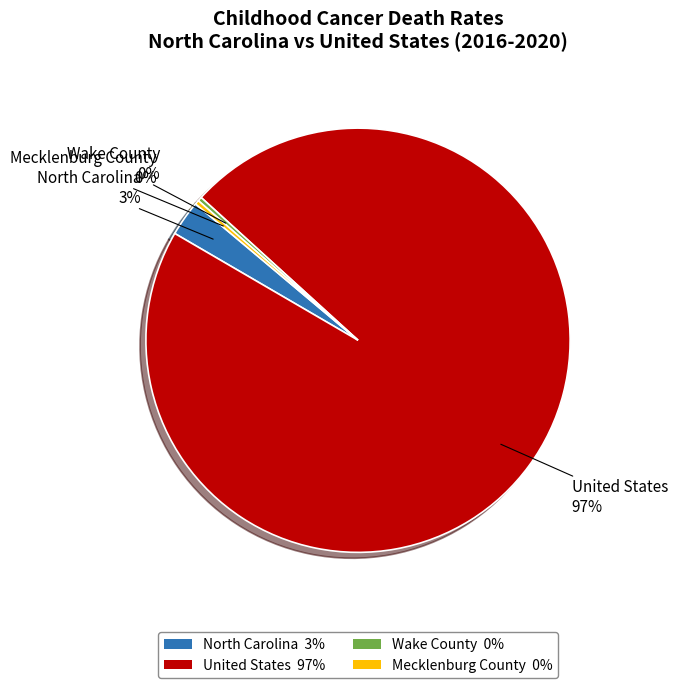

How many segments does this pie chart have?

4